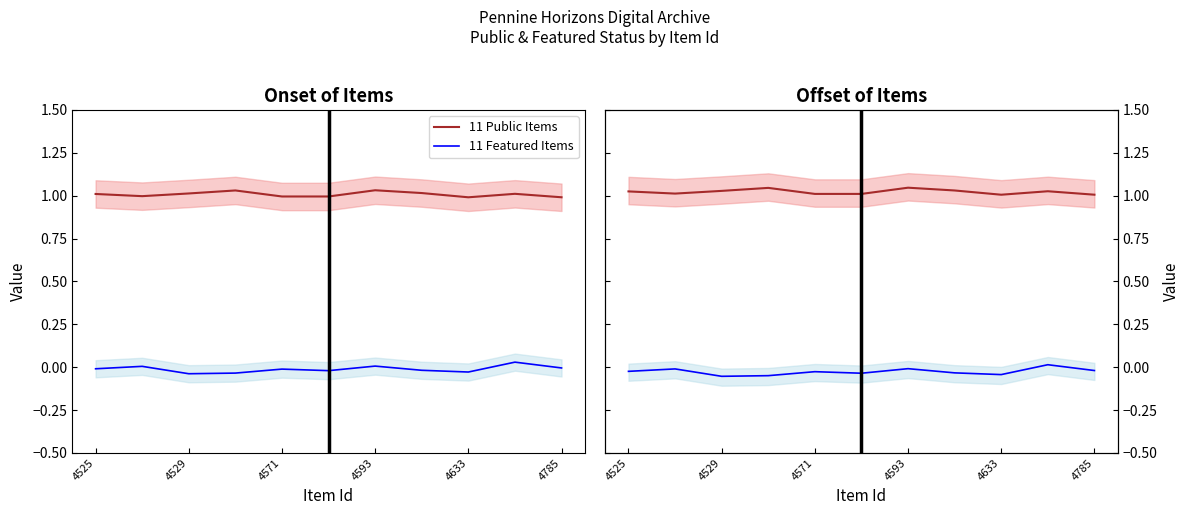

The 11 Public Items series shows 1.0 at 4593. True or false?

True